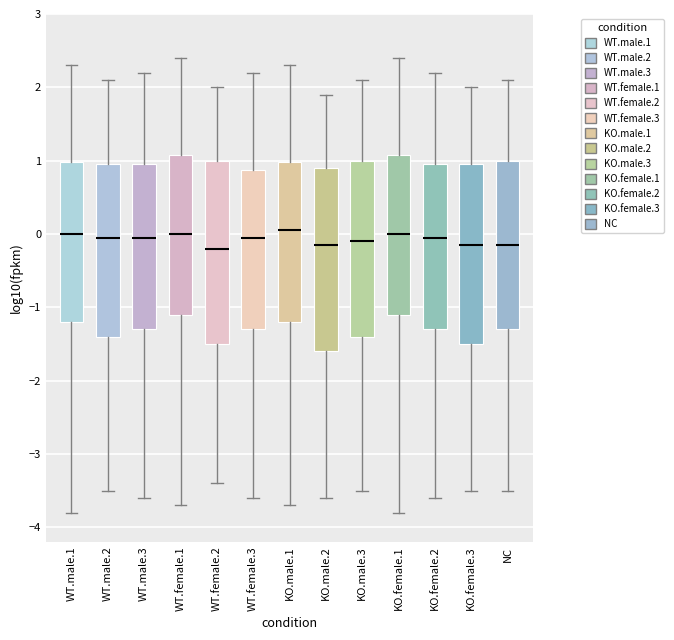

Where does the lower whisker of the box for KO.male.1 end on the y-axis? The values are not printed on the chart, so give them approximately, as read against the axis.

-3.7